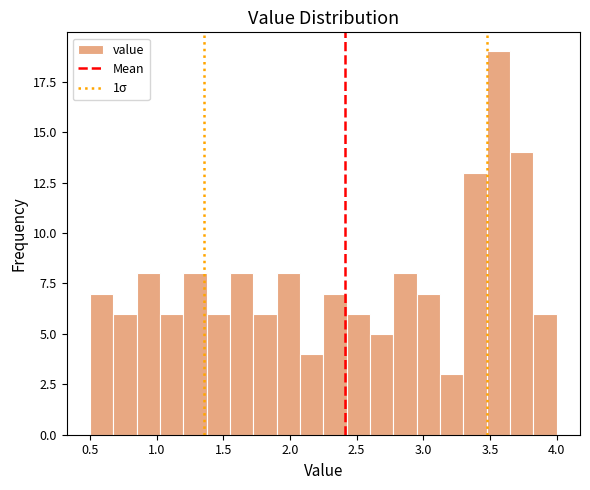

Read against the x-axis, roughly where is the centre of the tallest bar?

3.55